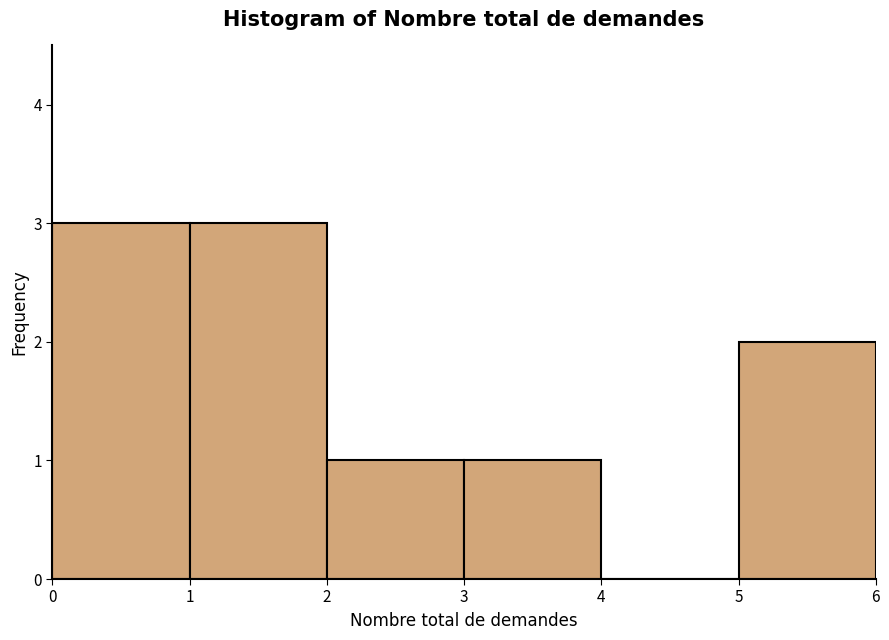

Reading left to right, transcribe this chart: for each bar, give the range it covers on the x-axis and its height. The values are not printed on the chart, so give them approximately, as read against the axis.

0 to 1: 3
1 to 2: 3
2 to 3: 1
3 to 4: 1
4 to 5: 0
5 to 6: 2